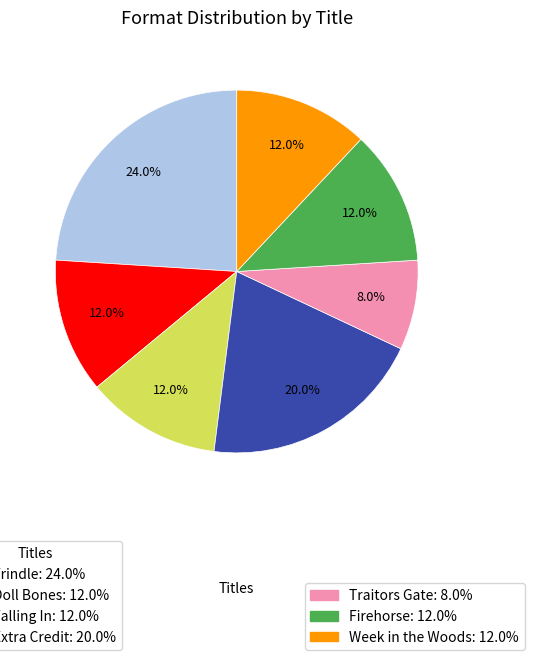

How many segments does this pie chart have?

7